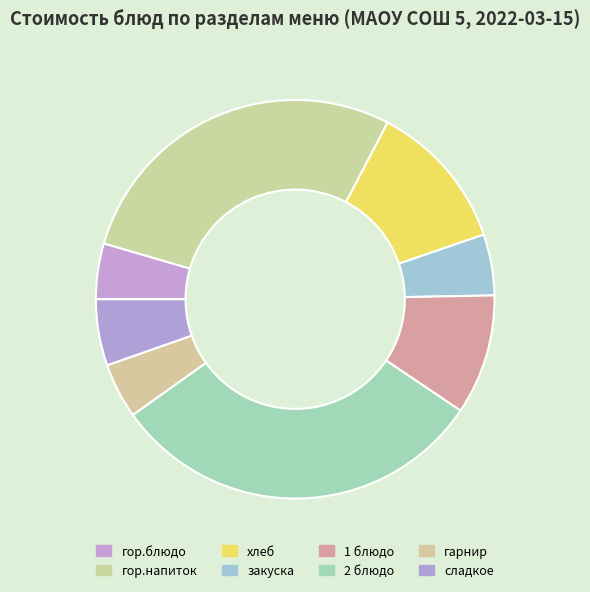

What is the total percentage of гарнир and 1 блюдо?

14.2%